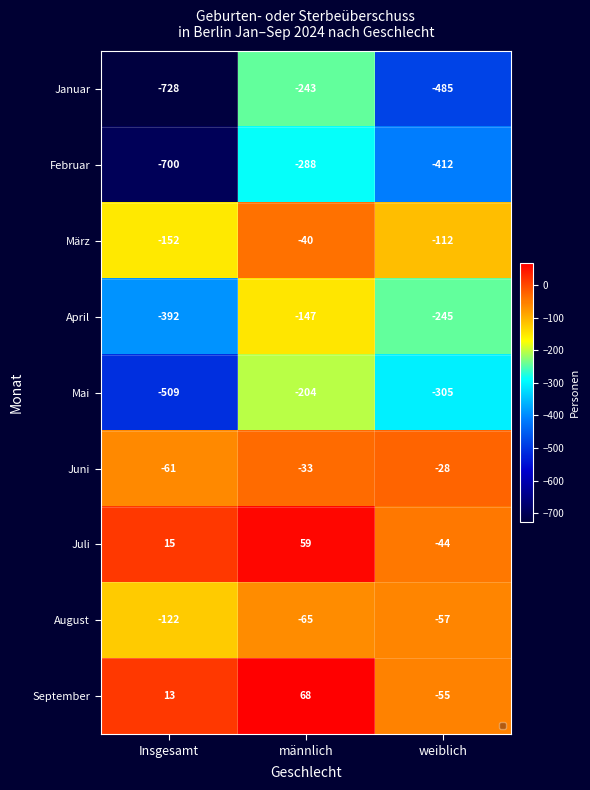

Count the number of data series in this chart.

9